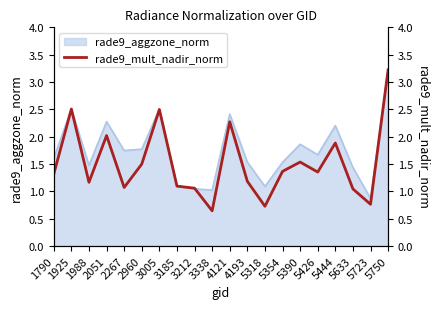

At which category does the data reach its first local peak?

1925